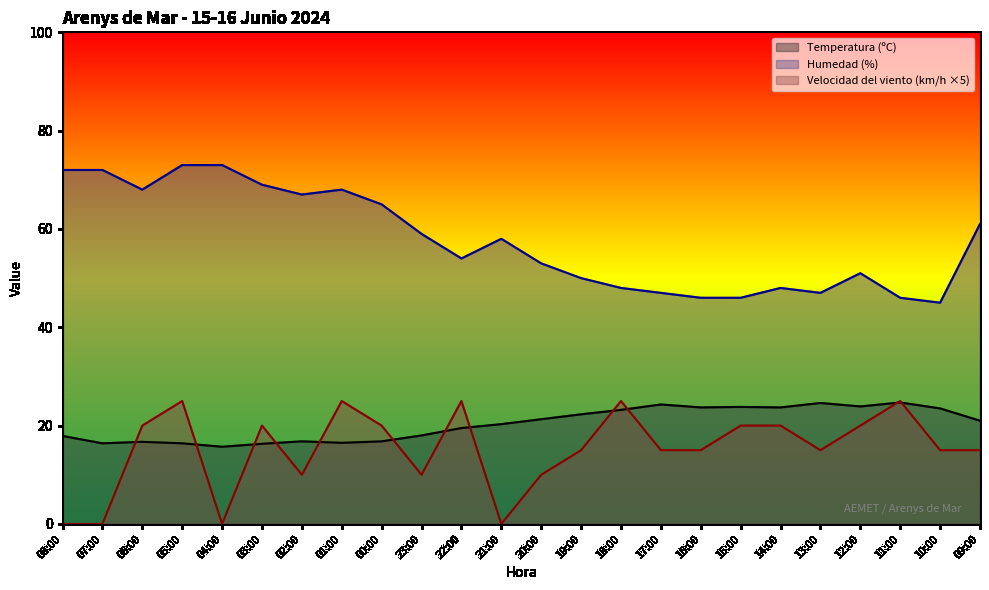

How many lines are shown in the chart?

3